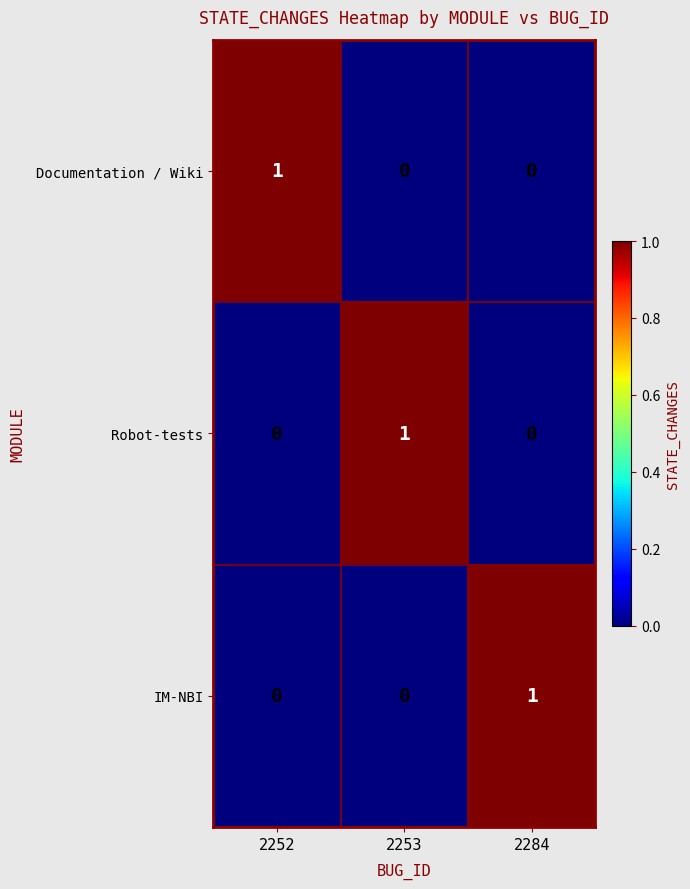

At how many categories does at least one series exceed 0?

3